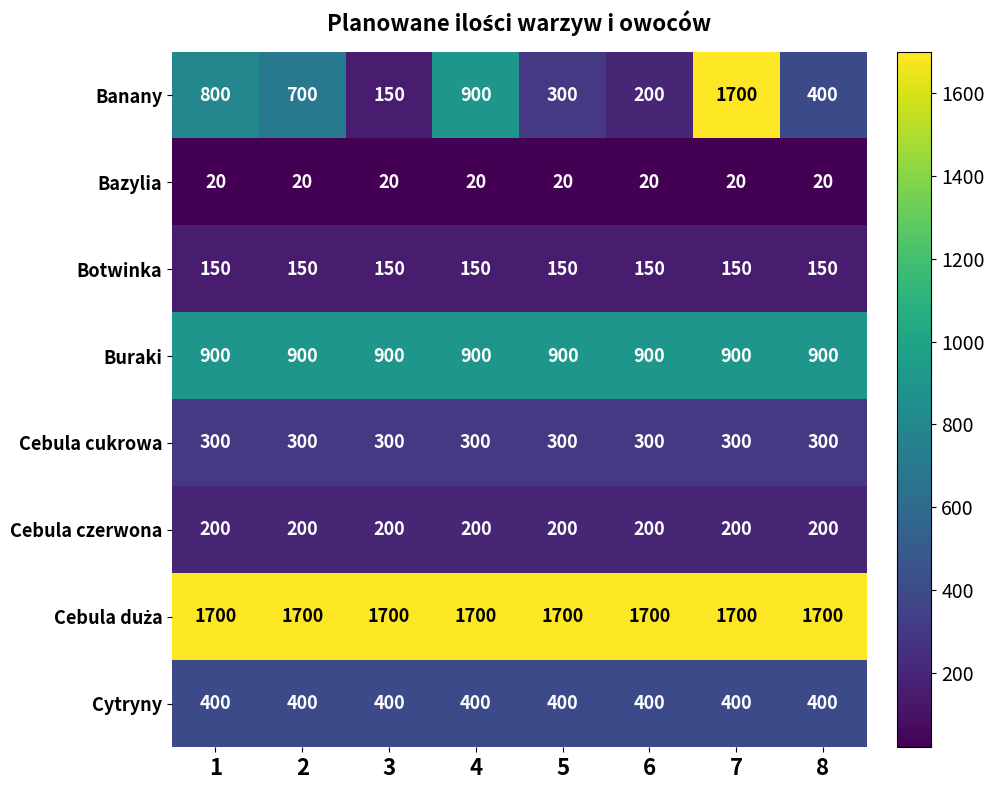

The Cebula cukrowa series shows 432 at 1. True or false?

False